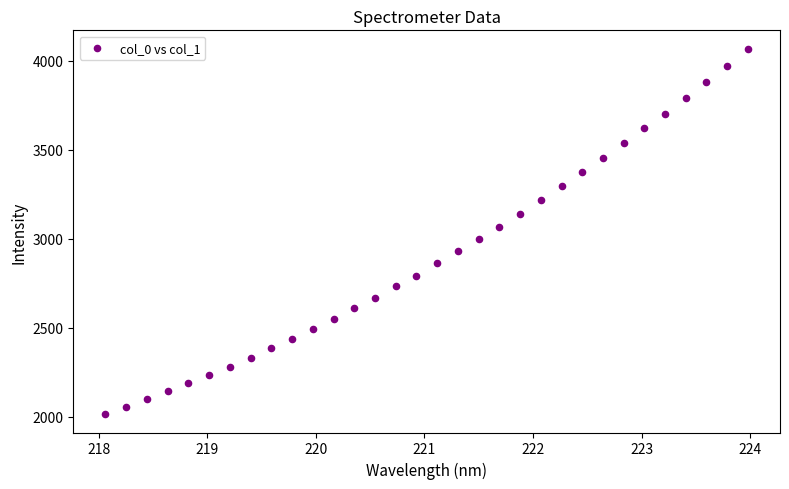

What is the range of X values (max minus min)?

5.9